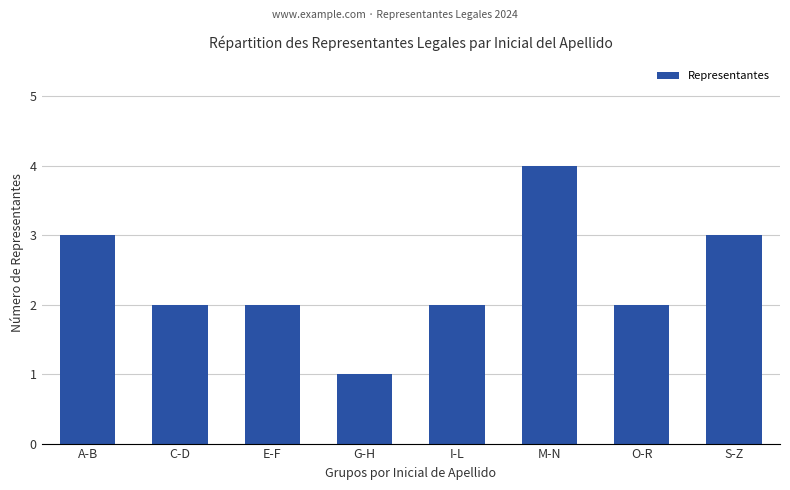

Does the chart contain stacked bars?

No